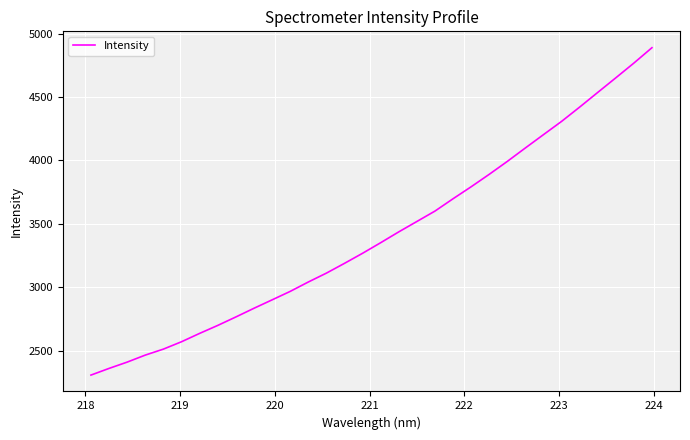

What is the maximum value shown in the chart?

4889.2